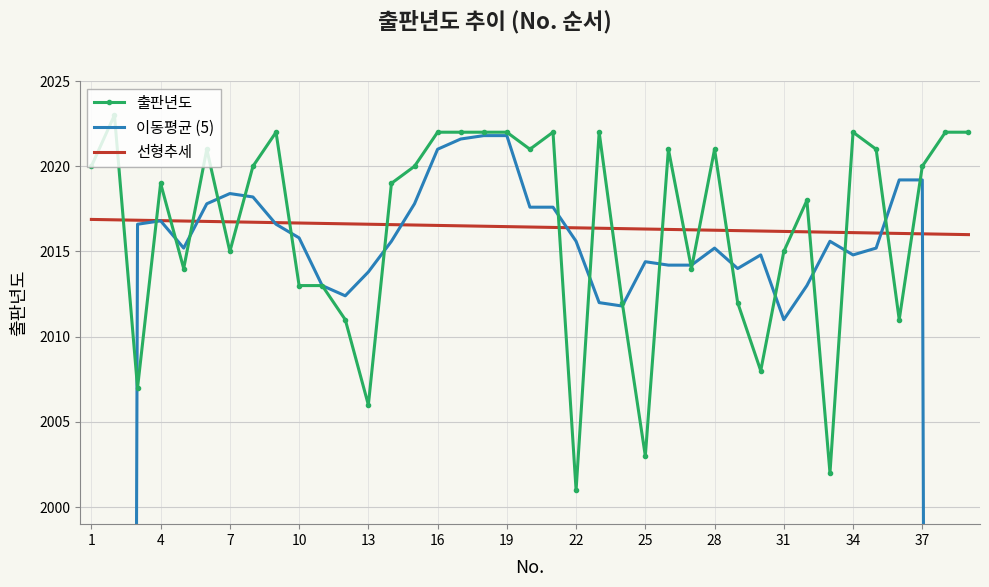

How many times do 출판년도 and 선형추세 cross each other?

20